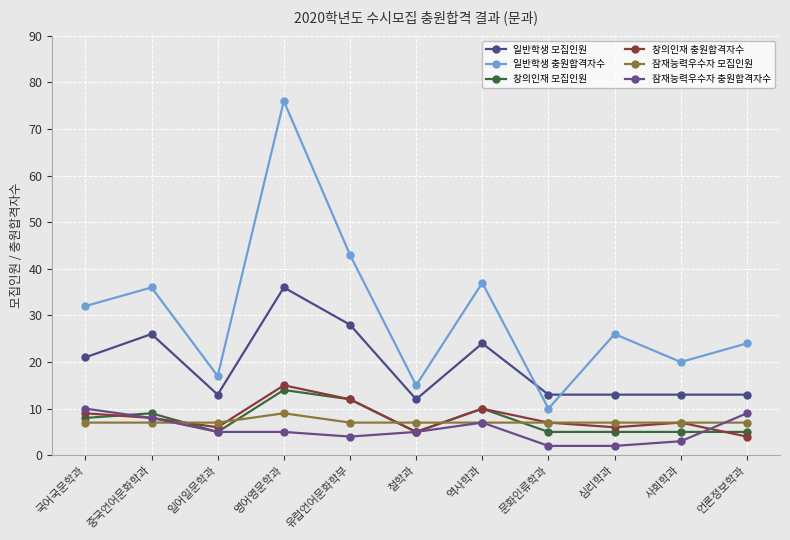

At which label is 잠재능력우수자 충원합격자수 closest to 6?

일어일문학과